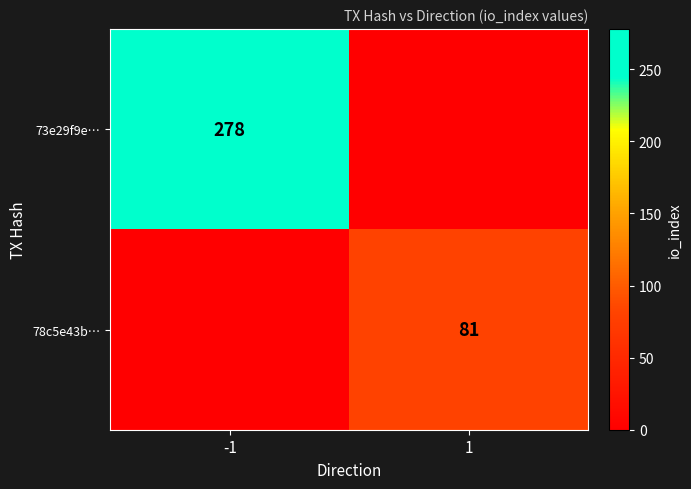

Is it true that 73e29f9e… equals 278 at -1?

True